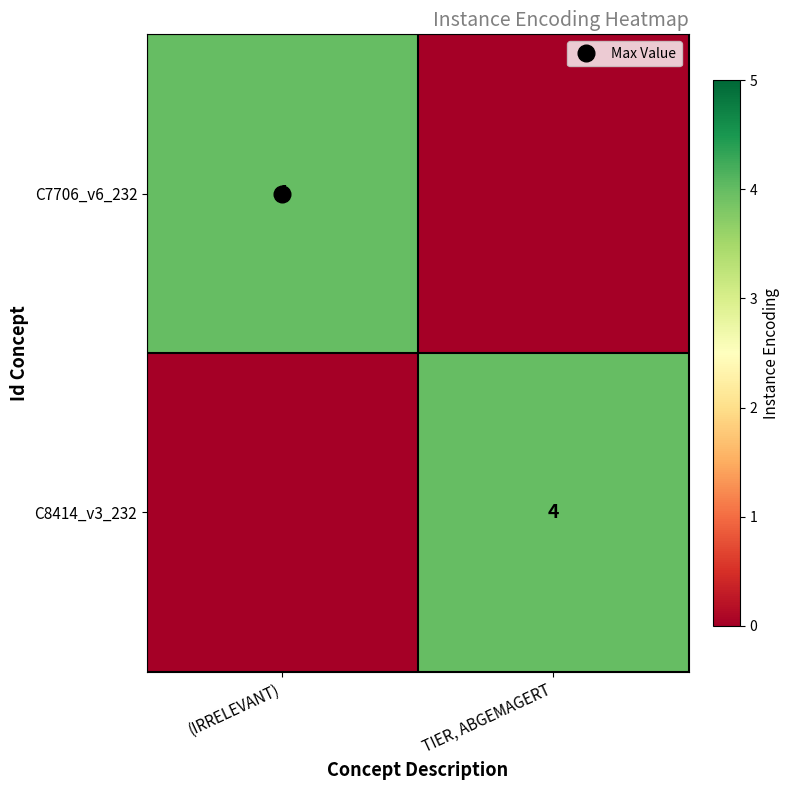

Is the value of C7706_v6_232 at (IRRELEVANT) greater than the value of C8414_v3_232 at (IRRELEVANT)?

Yes